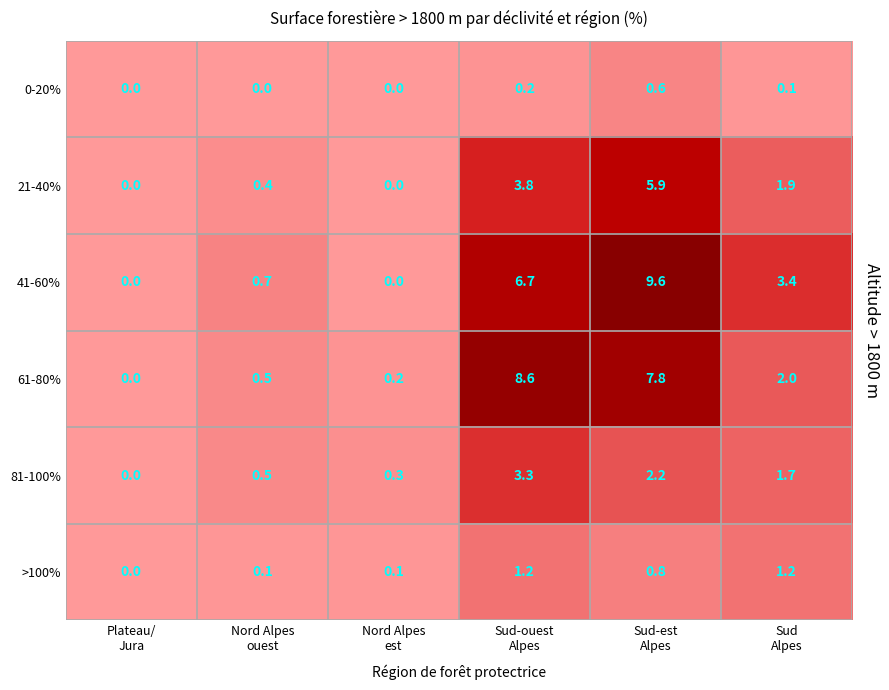

Which series has the largest total across all categories?

41-60%